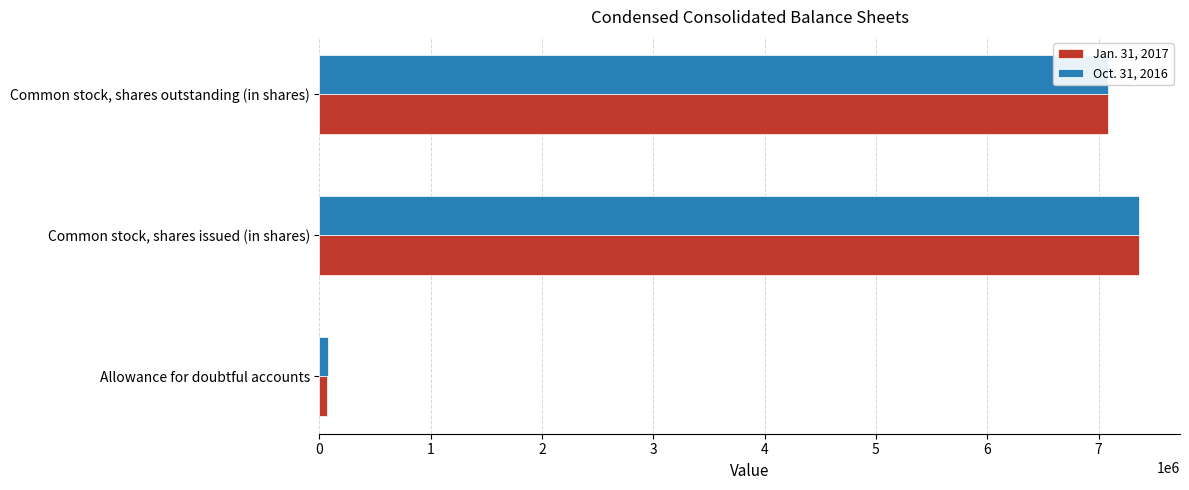

Which series has the widest spread of values?

Jan. 31, 2017